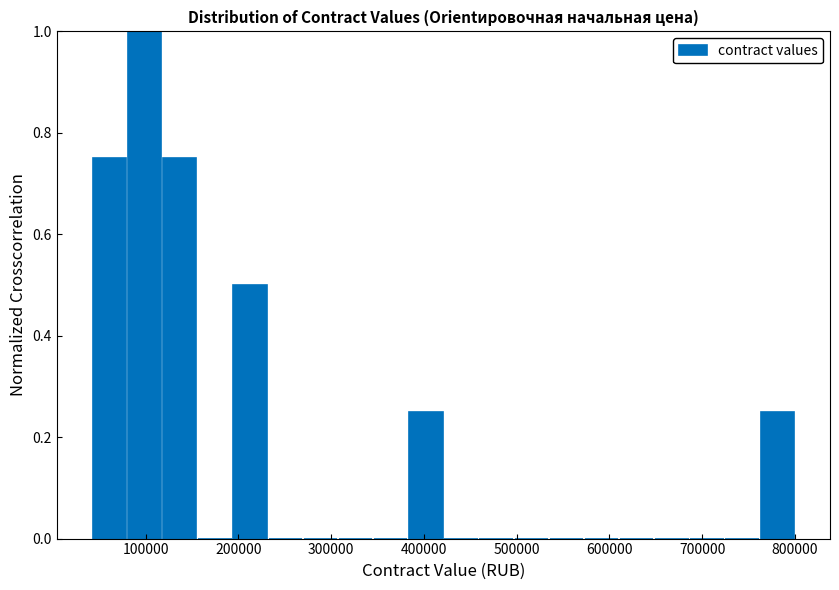

Around what value on the x-axis is the tallest bar? Give the approximate position of its centre, as read against the axis.

100000